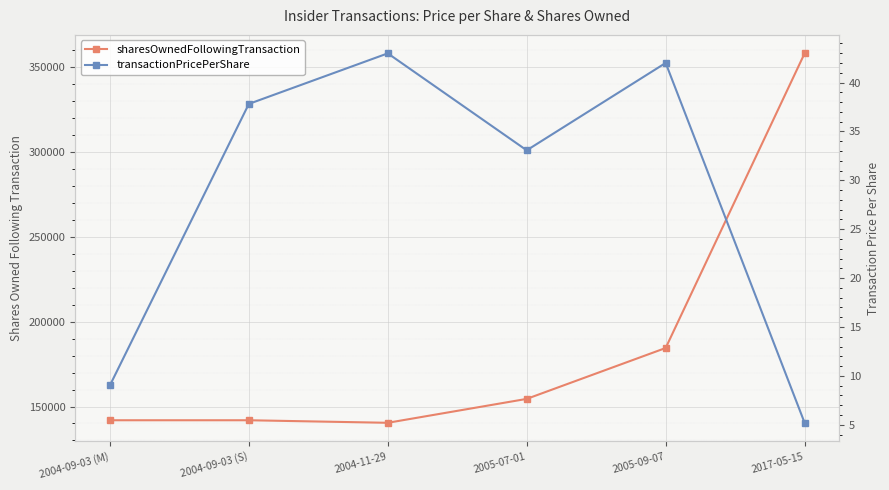

Does the chart display data point markers on the line(s)?

Yes